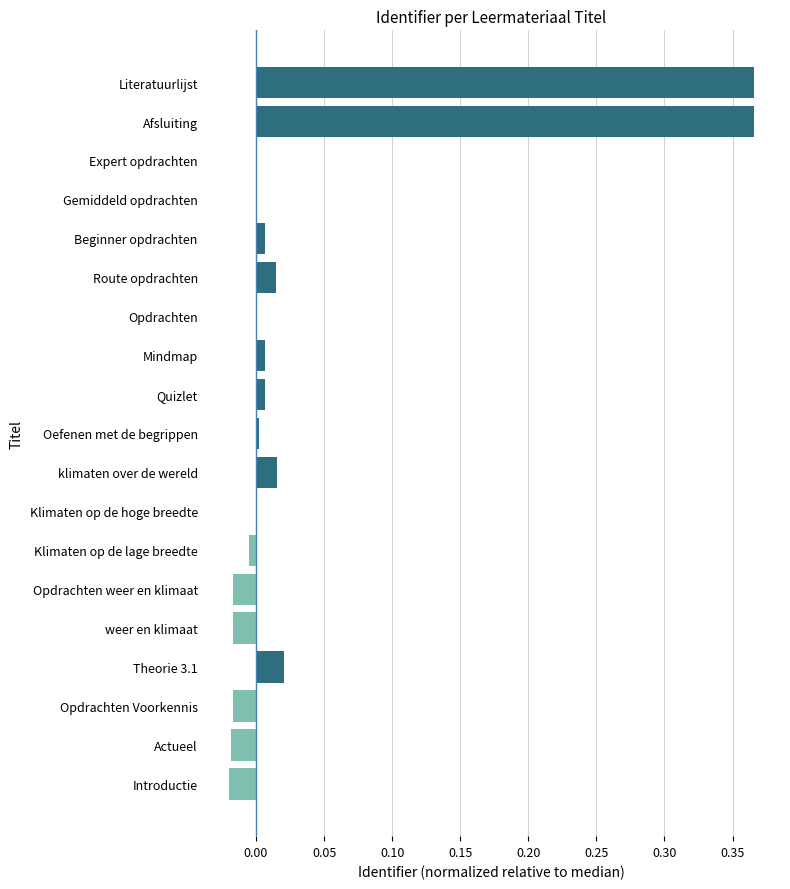

True or false: the data shows -0.0 at Opdrachten weer en klimaat.

True